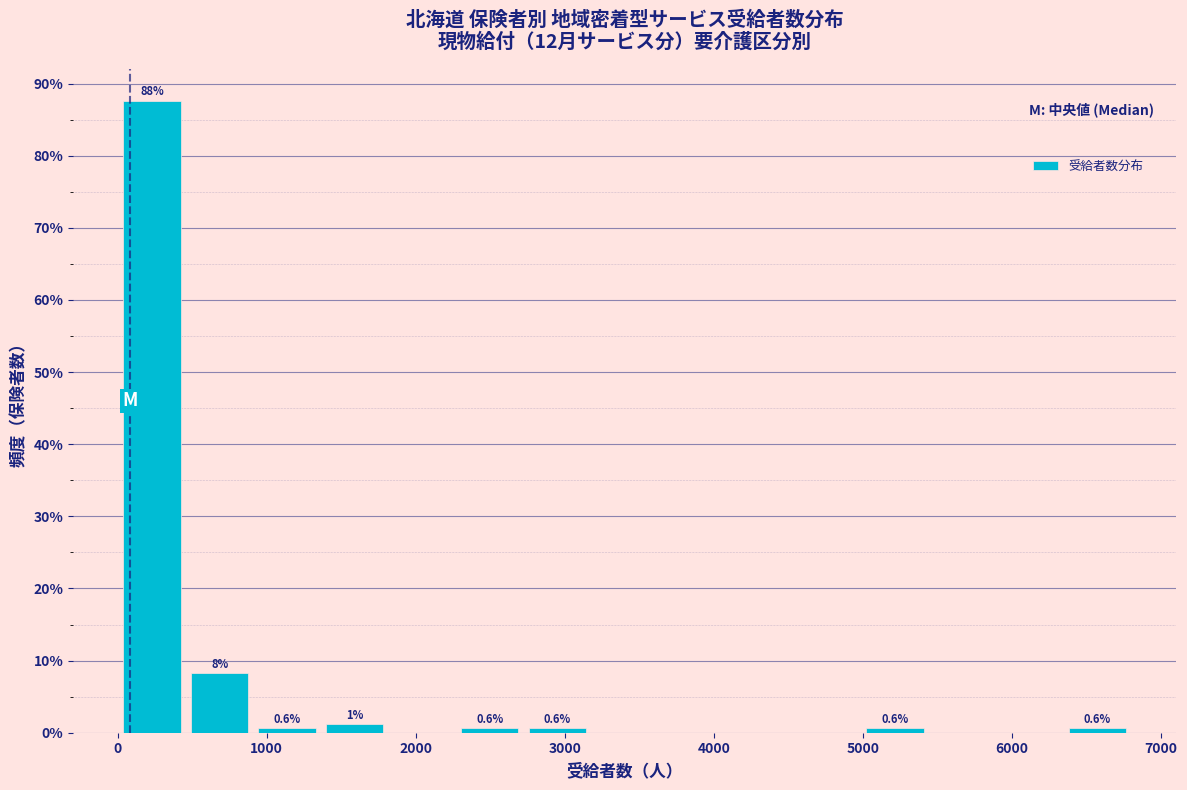

Over which range of the x-axis is the bar tallest?

0 to 500